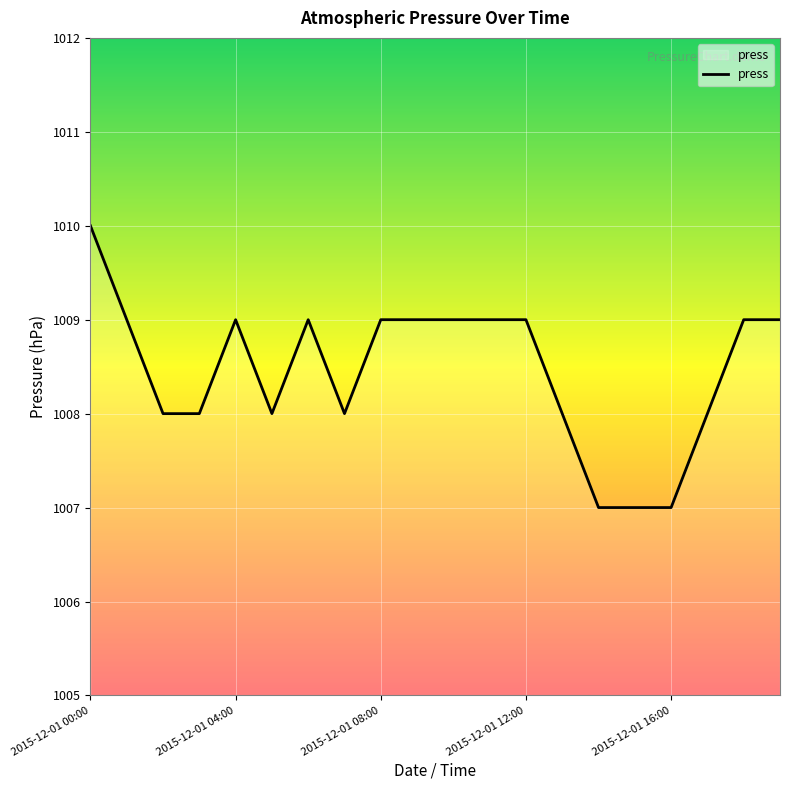

What is the smallest value displayed?

1007